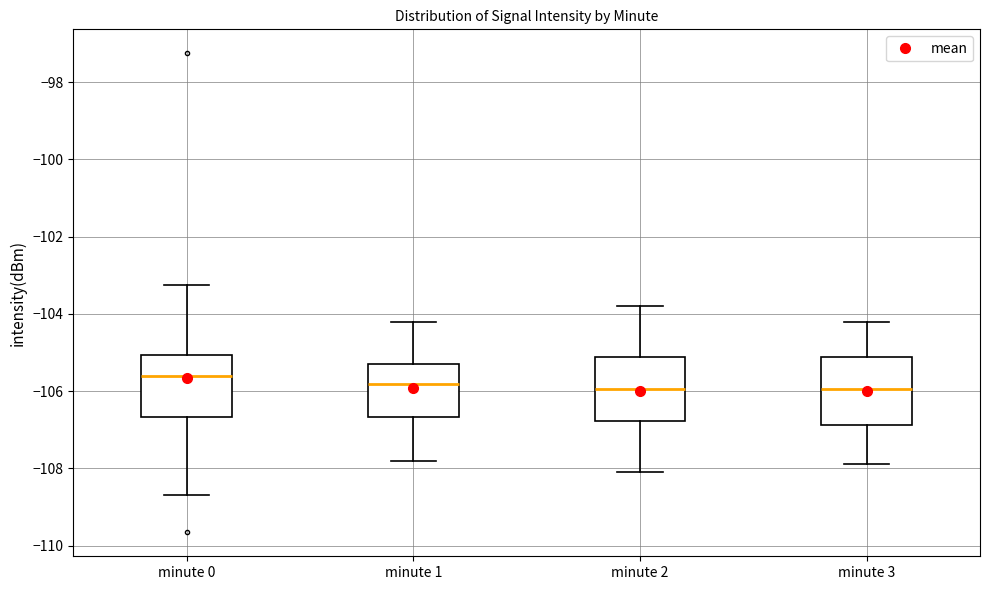

Reading left to right, transcribe this box plot: for each box, give where its median line is, the range the box spans, and where its two whiskers end, as read against the y-axis. The values are not printed on the chart, so give them approximately, as read against the axis.

minute 0: median -105.6, box -106.6 to -105.0, whiskers -108.6 to -103.2
minute 1: median -105.8, box -106.6 to -105.2, whiskers -107.8 to -104.2
minute 2: median -106.0, box -106.8 to -105.2, whiskers -108.0 to -103.8
minute 3: median -106.0, box -106.8 to -105.2, whiskers -107.8 to -104.2